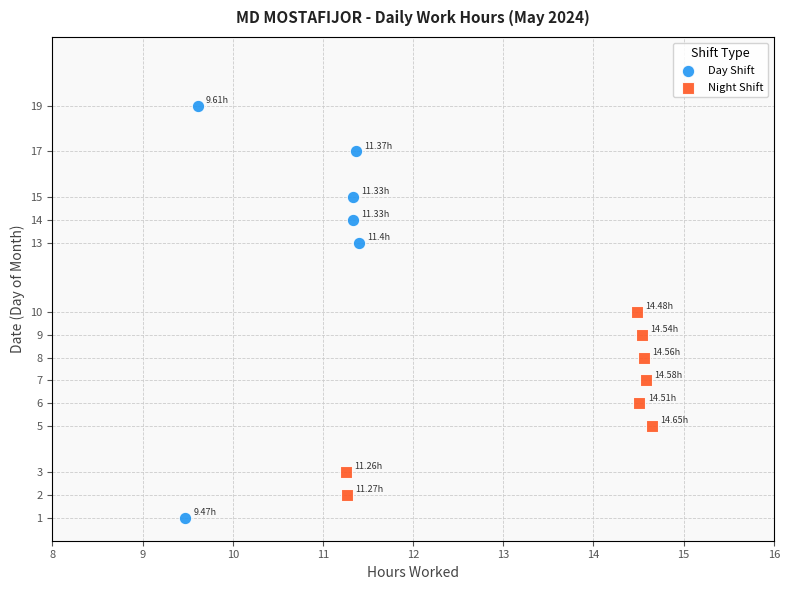

Which series contains the highest Y value?

Day Shift